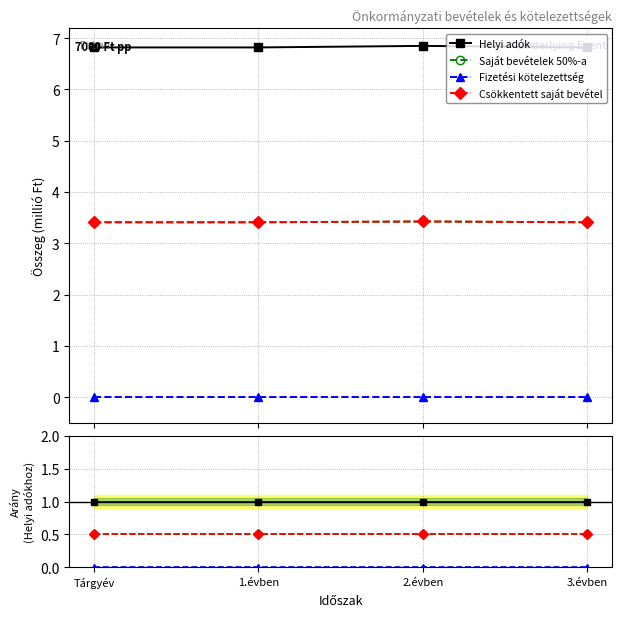

What is the difference between the highest and lowest values at 1.évben?

1.0